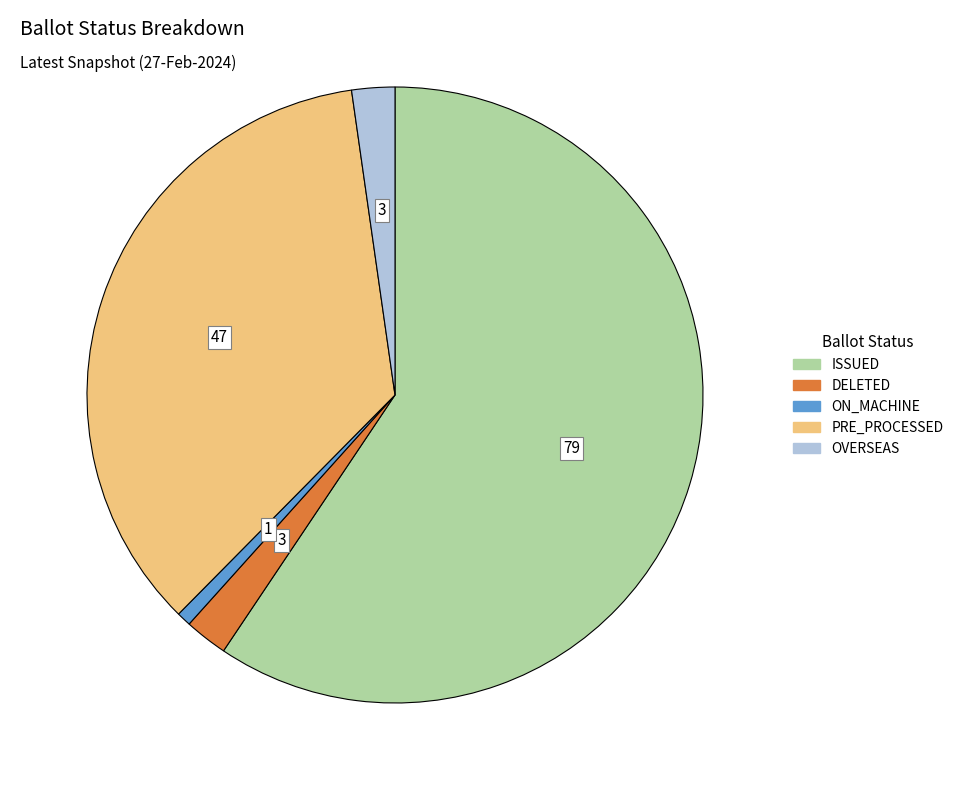

Does any single category account for the majority?

Yes